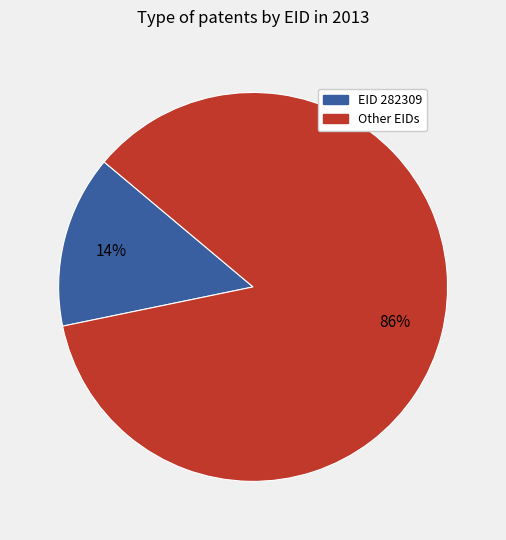

How many slices are in this pie chart?

2